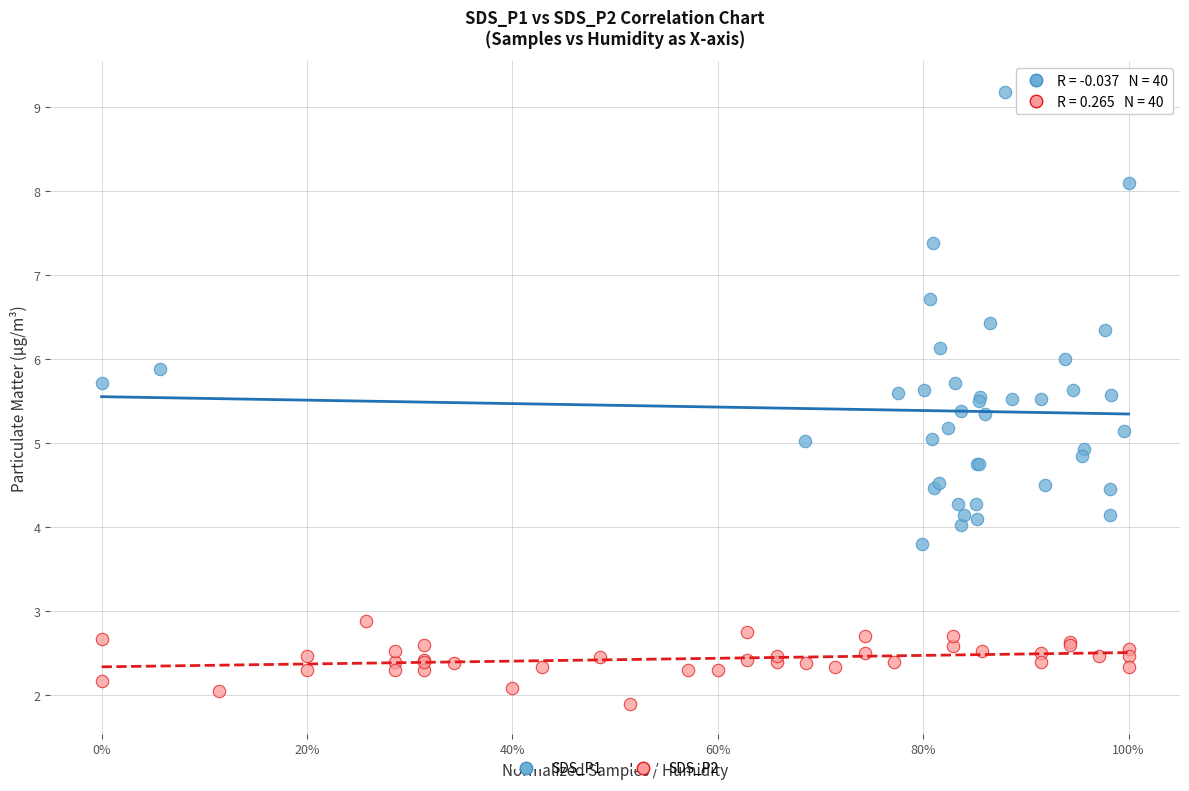

Which series contains the lowest Y value?

SDS_P2